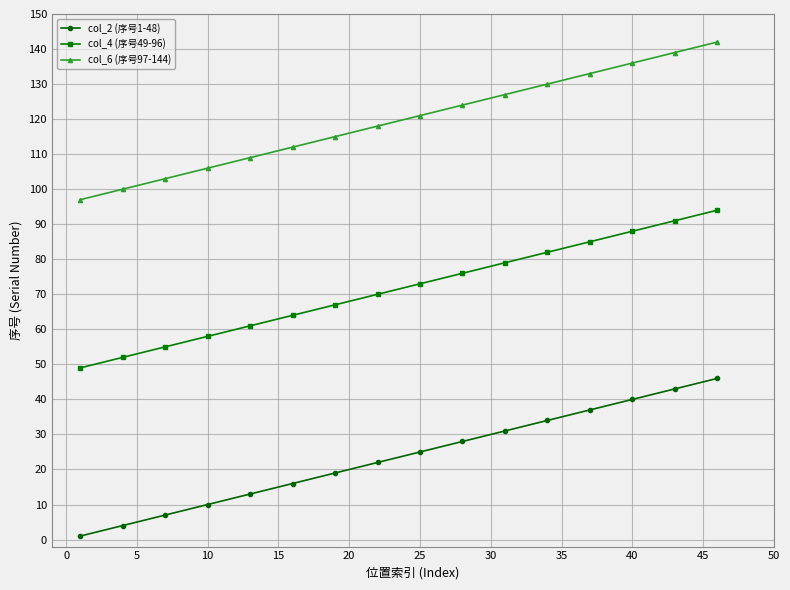

List the series in order of their overall mean, lowest first.

col_2 (序号1-48), col_4 (序号49-96), col_6 (序号97-144)